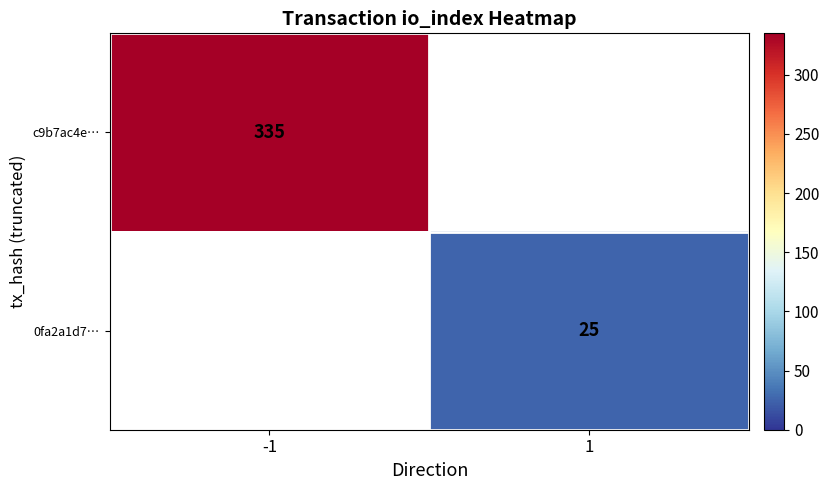

True or false: c9b7ac4e… has a value of 335 at -1.

True